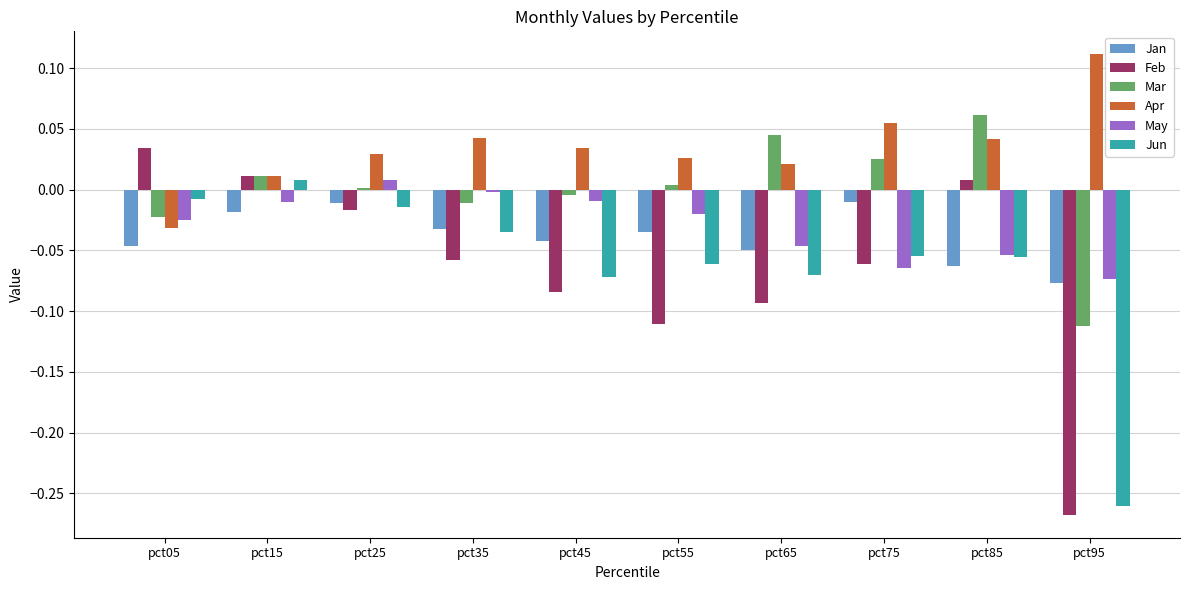

How many groups of bars are there?

10